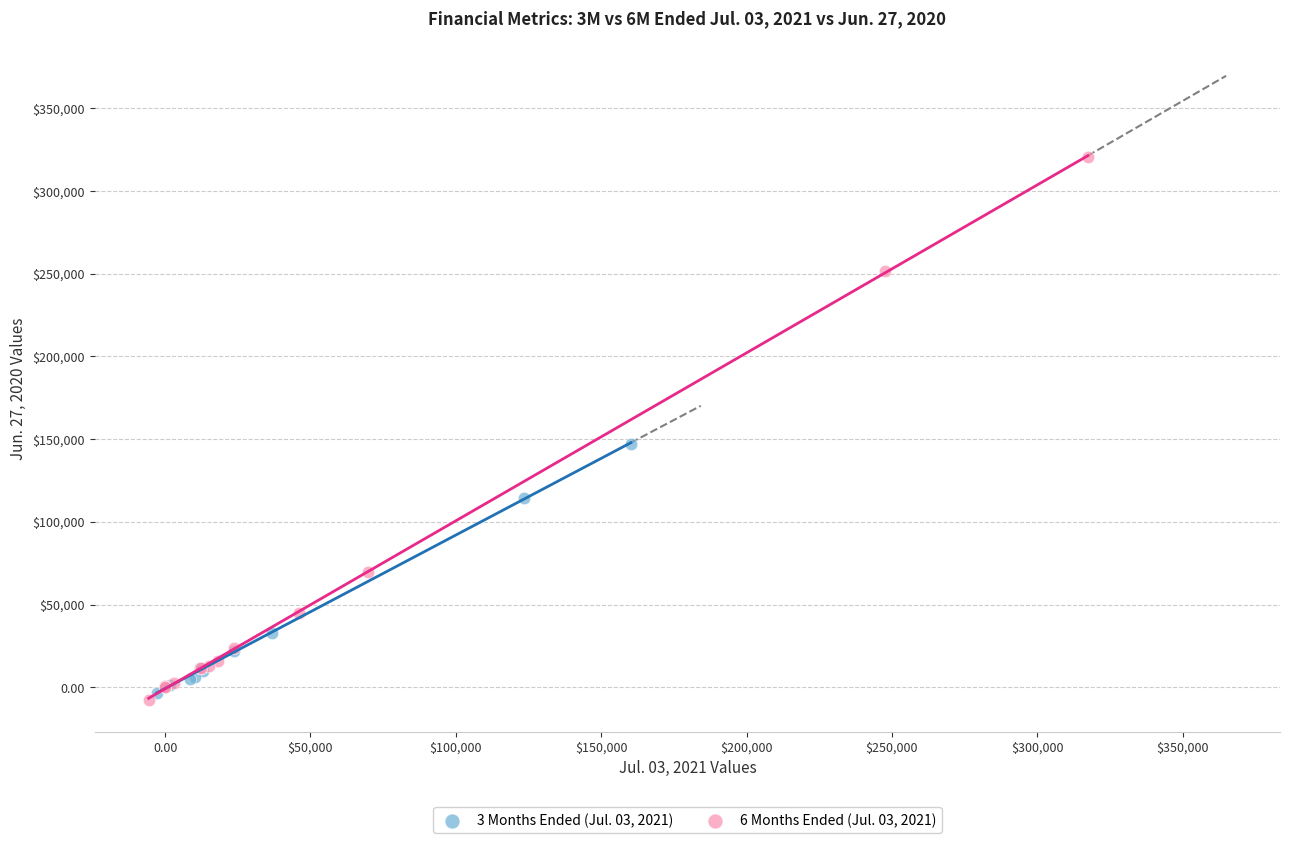

What are all the series names shown in the legend?

3 Months Ended (Jul. 03, 2021), 6 Months Ended (Jul. 03, 2021)